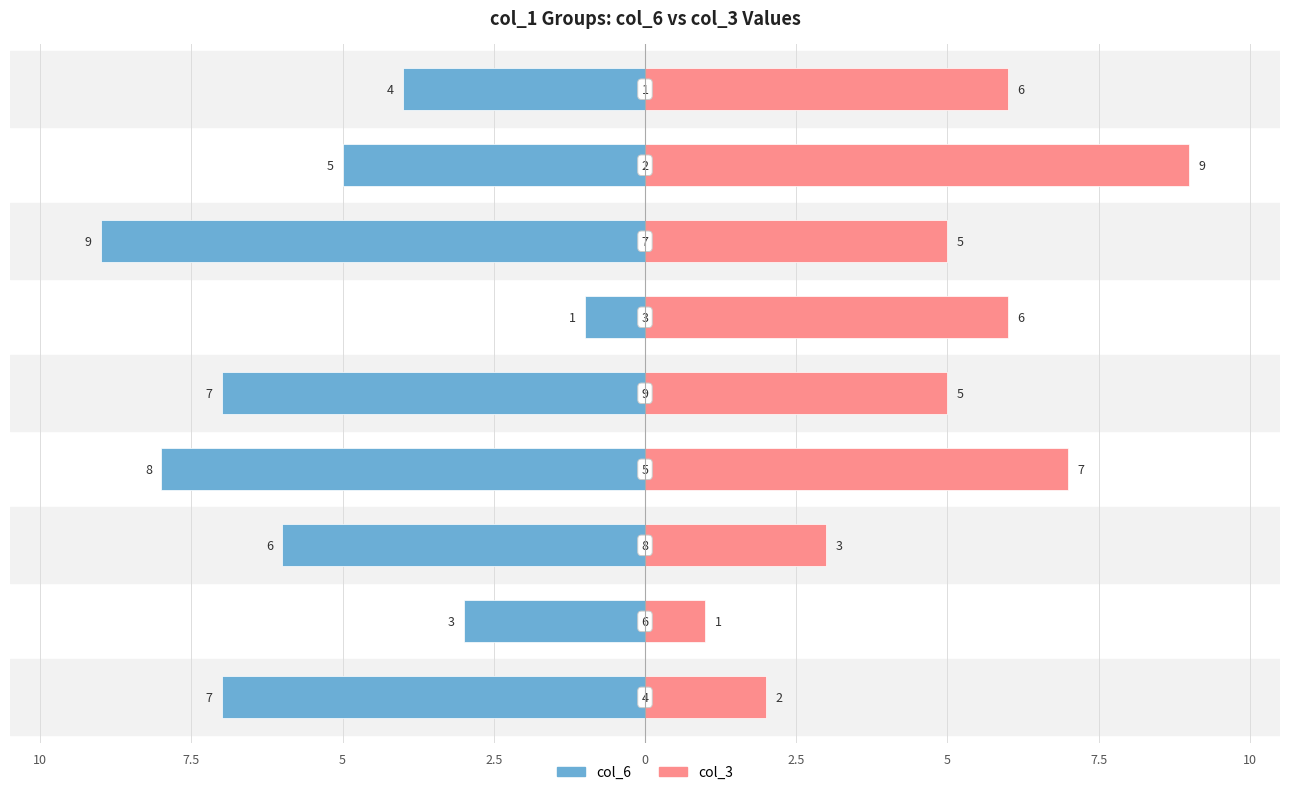

Reading left to right, extract all data points from this chart.

col_6: -7	-3	-6	-8	-7	-1	-9	-5	-4
col_3: 2	1	3	7	5	6	5	9	6